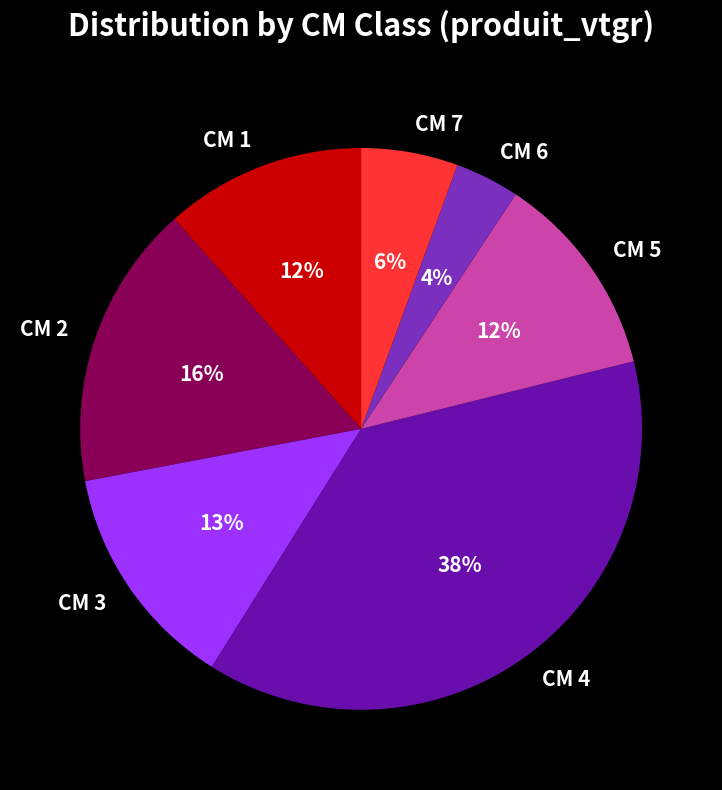

What is the ratio of the value at CM 7 to the value at CM 5?

0.5